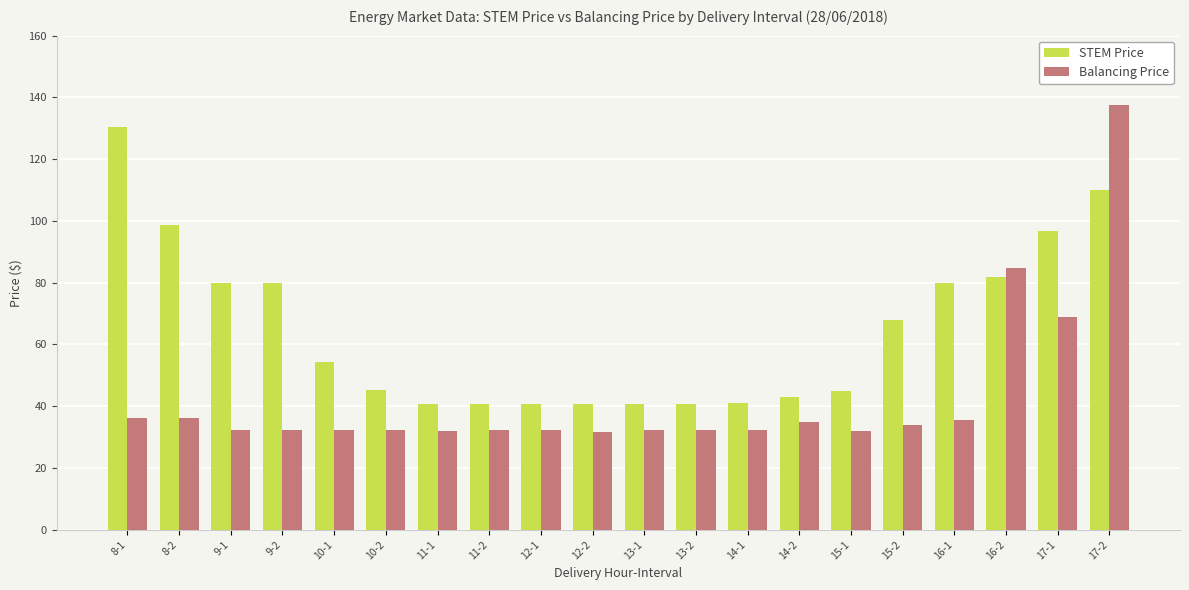

Between 9-2 and 13-2, which series saw the biggest shift?

STEM Price